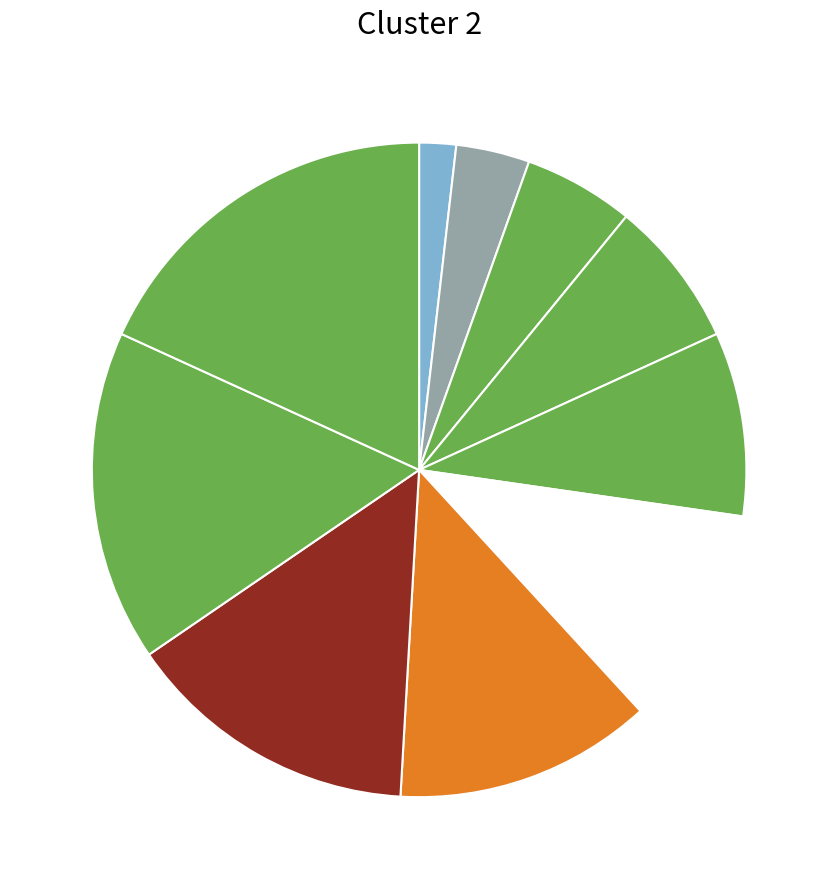

Rank the categories by value from highest to lowest.

Kec. Batu Engau, Kec. Muara Samu, Kec. Long Kali, Kec. Muara Komam, Kec. Long Ikis, Kec. Kuaro, Kec. Tanah Grogot, Kec. Paser Belengkong, Kec. Tanjung Harapan, Kec. Batu Sopang